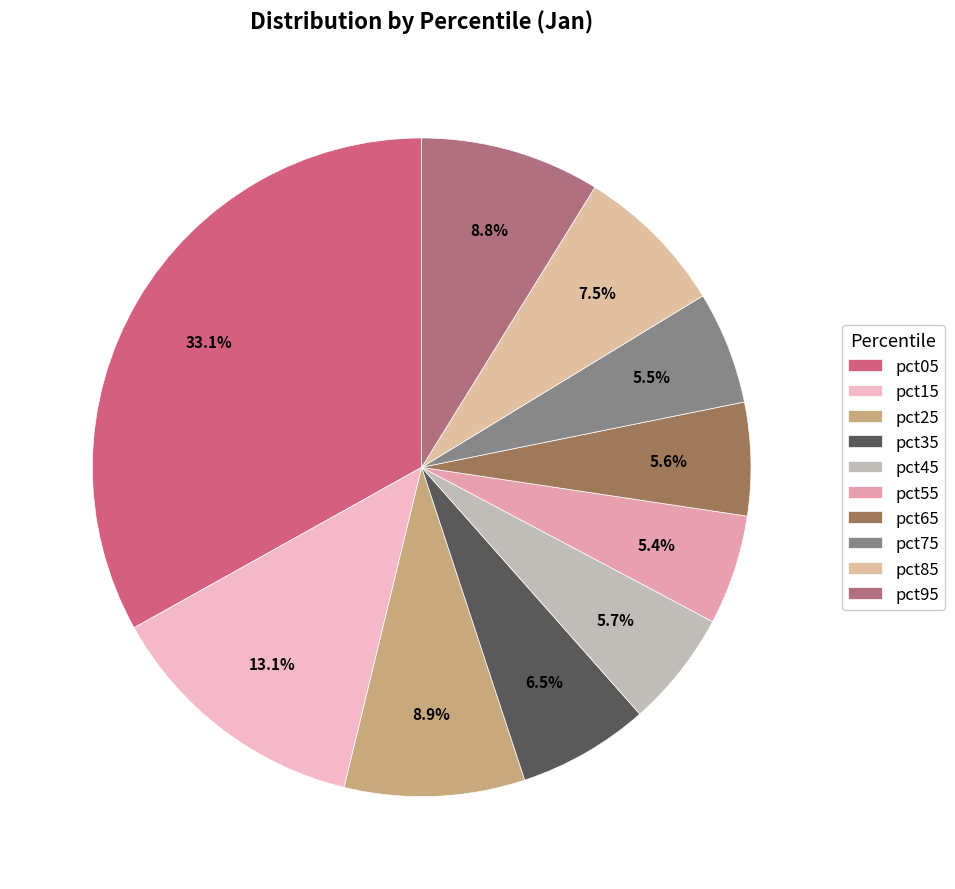

How many slices are in this pie chart?

10